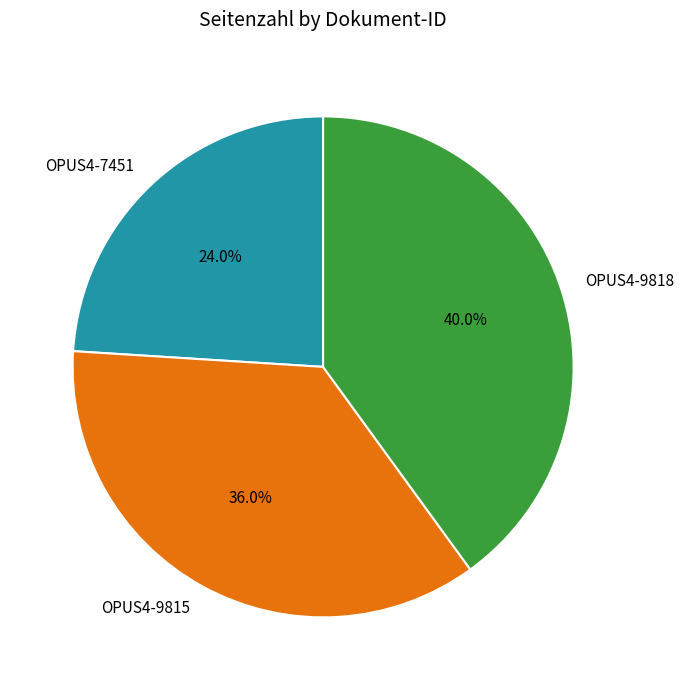

Is it true that OPUS4-7451 is 13% of the pie?

False